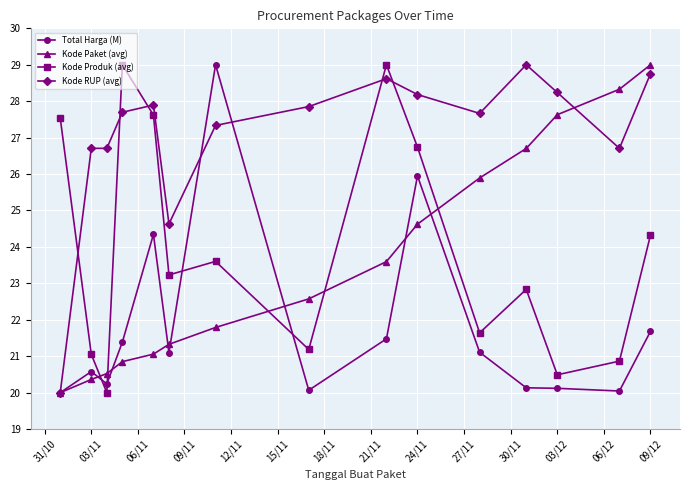

How many interior local valleys does the Kode Produk (avg) series have?

5